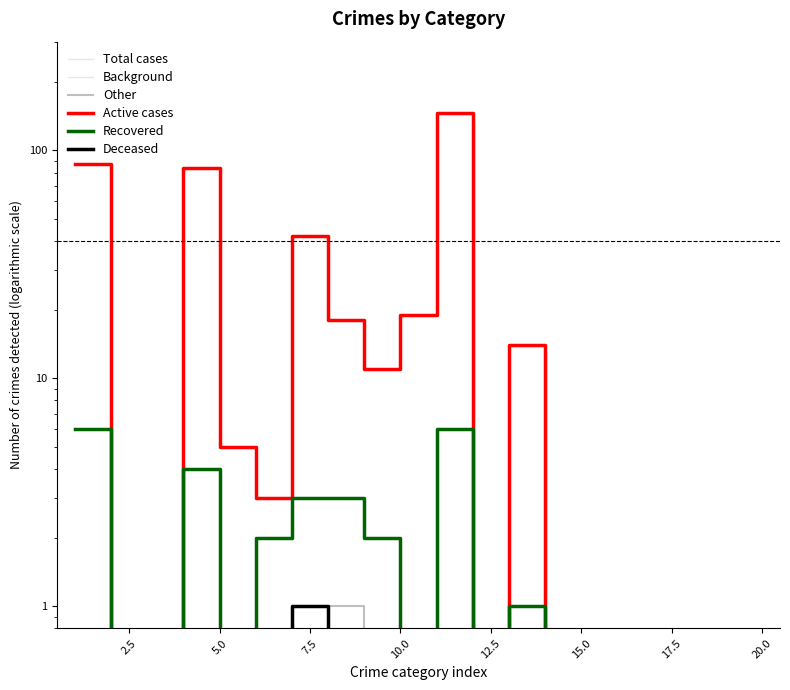

Reading left to right, what are all the values shown in this chart?

Total cases: 0.5	0.5	0.5	0.5	0.5	0.5	0.5	0.5	0.5	0.5	0.5	0.5	0.5	0.5	0.5	0.5	0.5	0.5	0.5	0.5
Background: 0.5	0.5	0.5	0.5	0.5	0.5	0.5	0.5	0.5	0.5	0.5	0.5	0.5	0.5	0.5	0.5	0.5	0.5	0.5	0.5
Other: 0.5	0.5	0.5	0.5	0.5	0.5	1.0	1.0	0.5	0.5	0.5	0.5	0.5	0.5	0.5	0.5	0.5	0.5	0.5	0.5
Active cases: 87.0	0.5	0.5	84.0	5.0	3.0	42.0	18.0	11.0	19.0	146.0	0.5	14.0	0.5	0.5	0.5	0.5	0.5	0.5	0.5
Recovered: 6.0	0.5	0.5	4.0	0.5	2.0	3.0	3.0	2.0	0.5	6.0	0.5	1.0	0.5	0.5	0.5	0.5	0.5	0.5	0.5
Deceased: 0.5	0.5	0.5	0.5	0.5	0.5	1.0	0.5	0.5	0.5	0.5	0.5	0.5	0.5	0.5	0.5	0.5	0.5	0.5	0.5